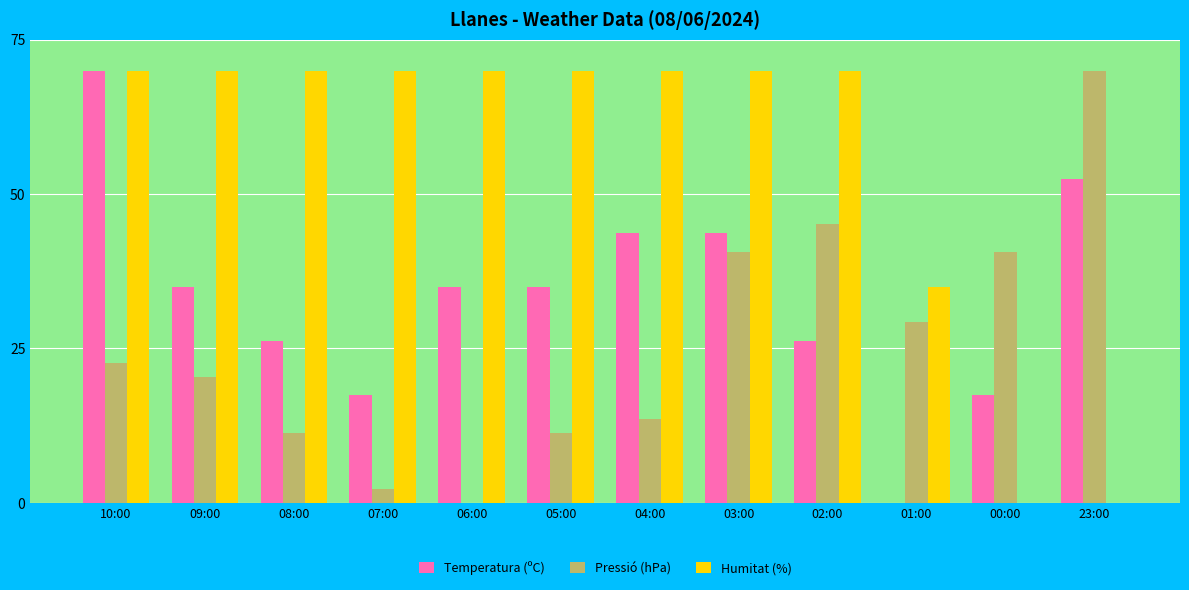

True or false: Humitat (%) has a value of 29.7 at 05:00.

False